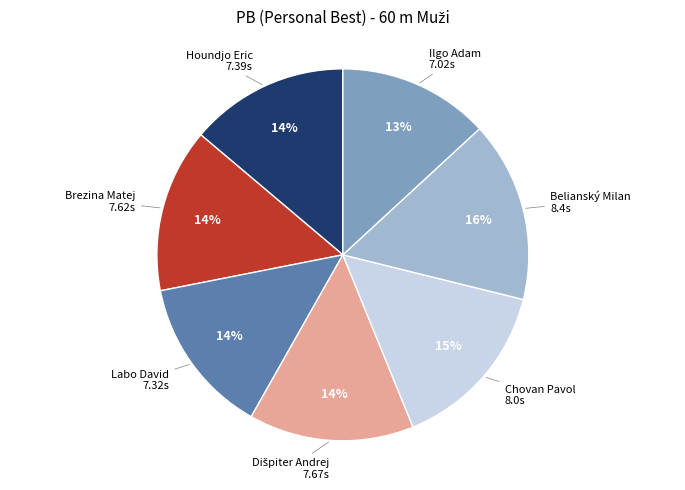

To the nearest percent, what is the difference between the largest and smallest slice percentages?

3%